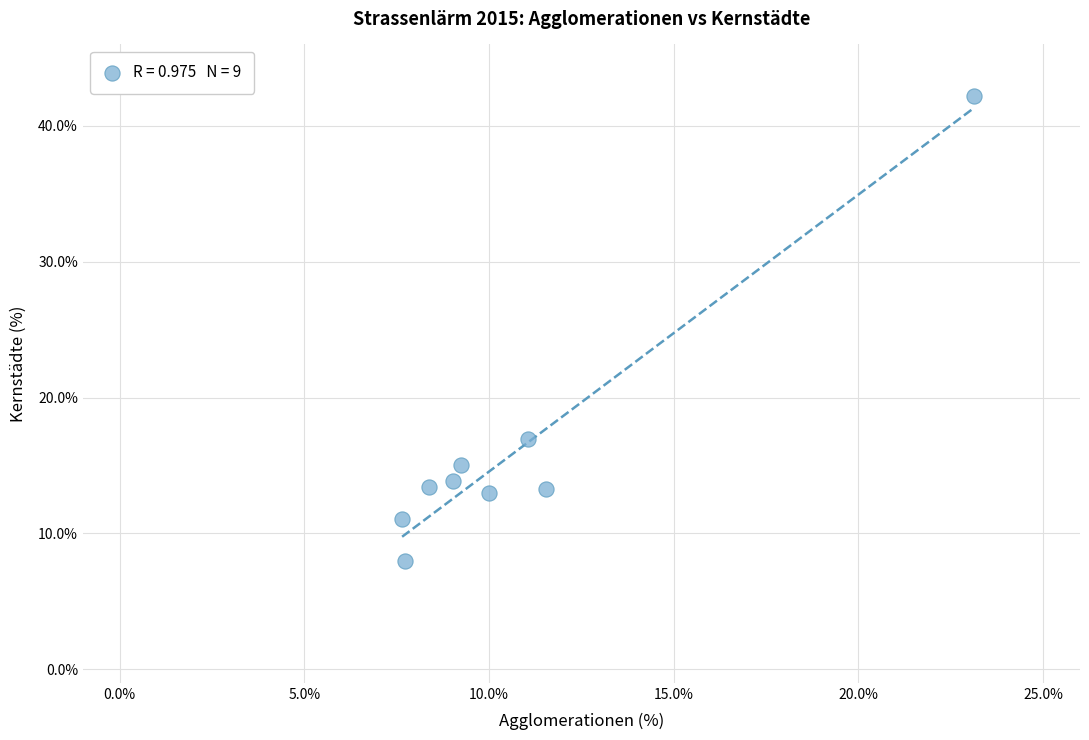

What is the average X value?

10.9